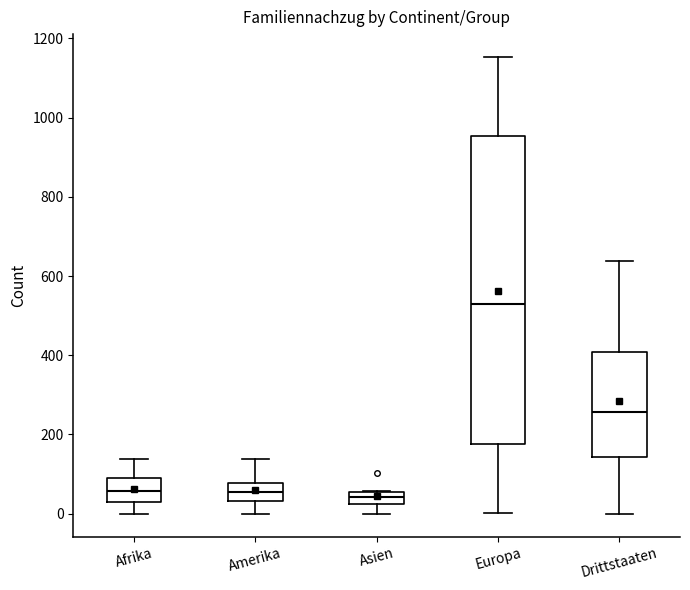

Which box is the tallest, from its lower edge to its upper edge?

Europa